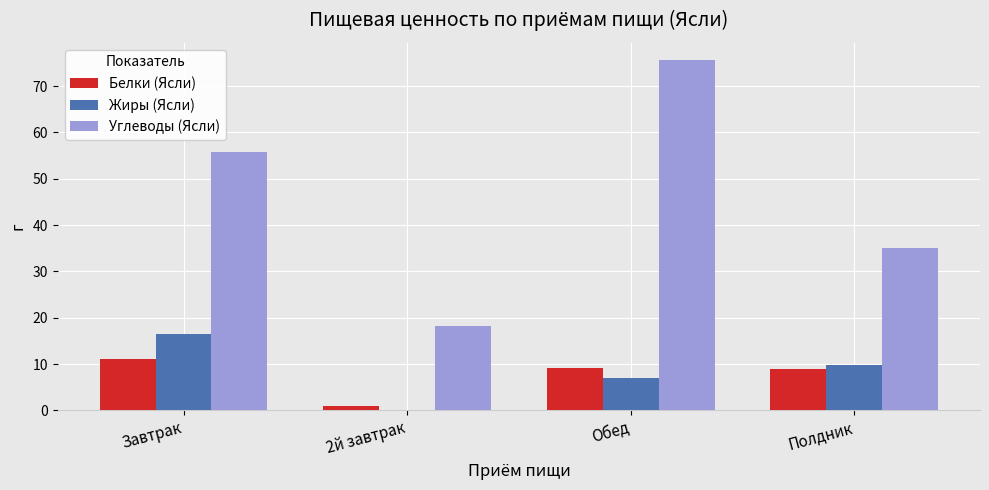

How many groups of bars are there?

4